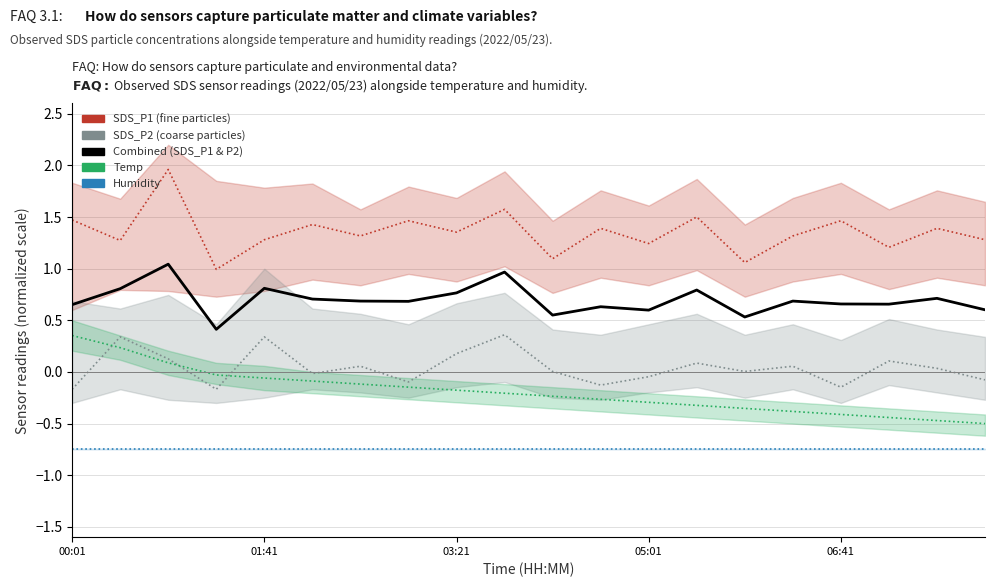

Is it true that Humidity equals -0.4 at 9?

False